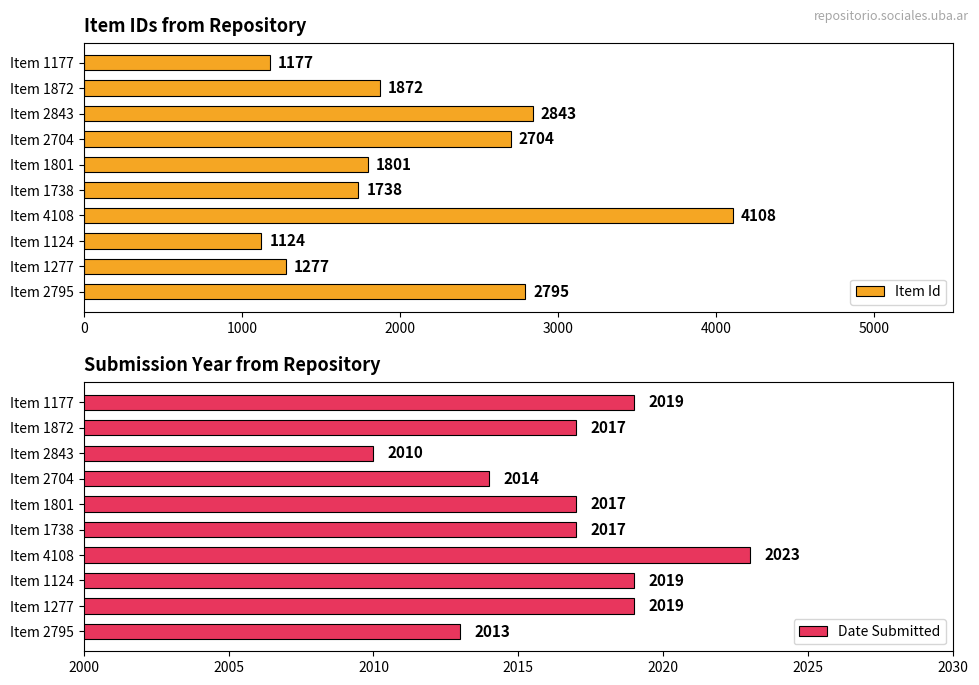

Read the Date Submitted value at Item 1124.

2019